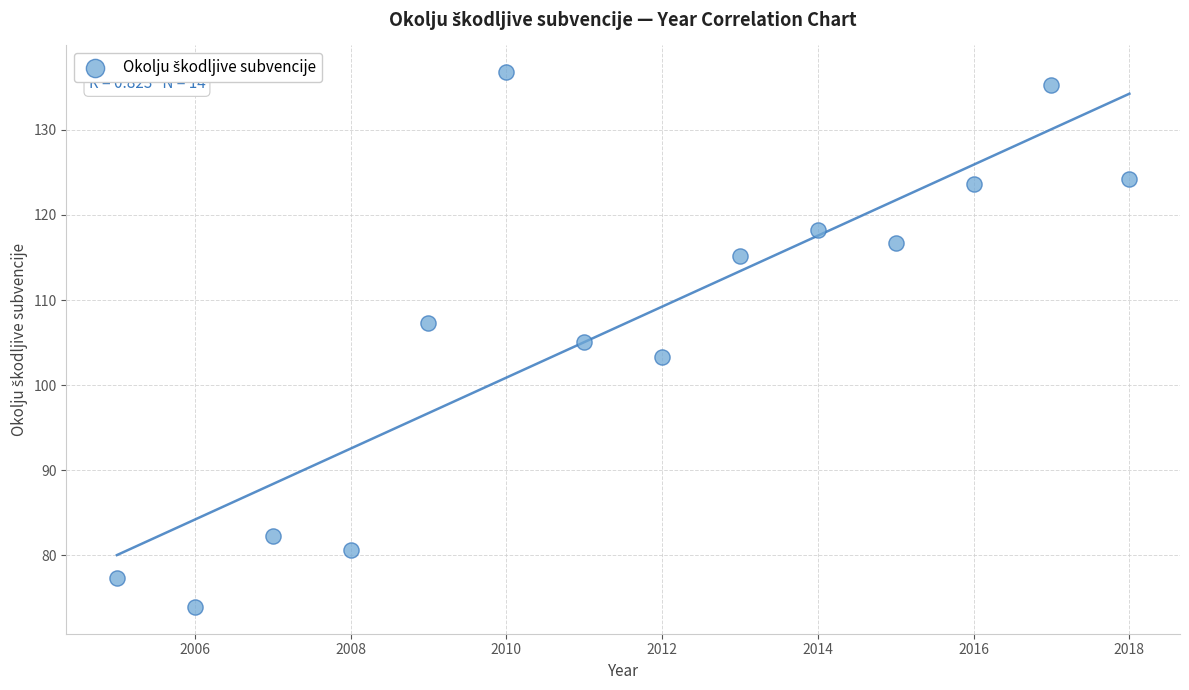

What is the range of Y values (max minus min)?

62.8